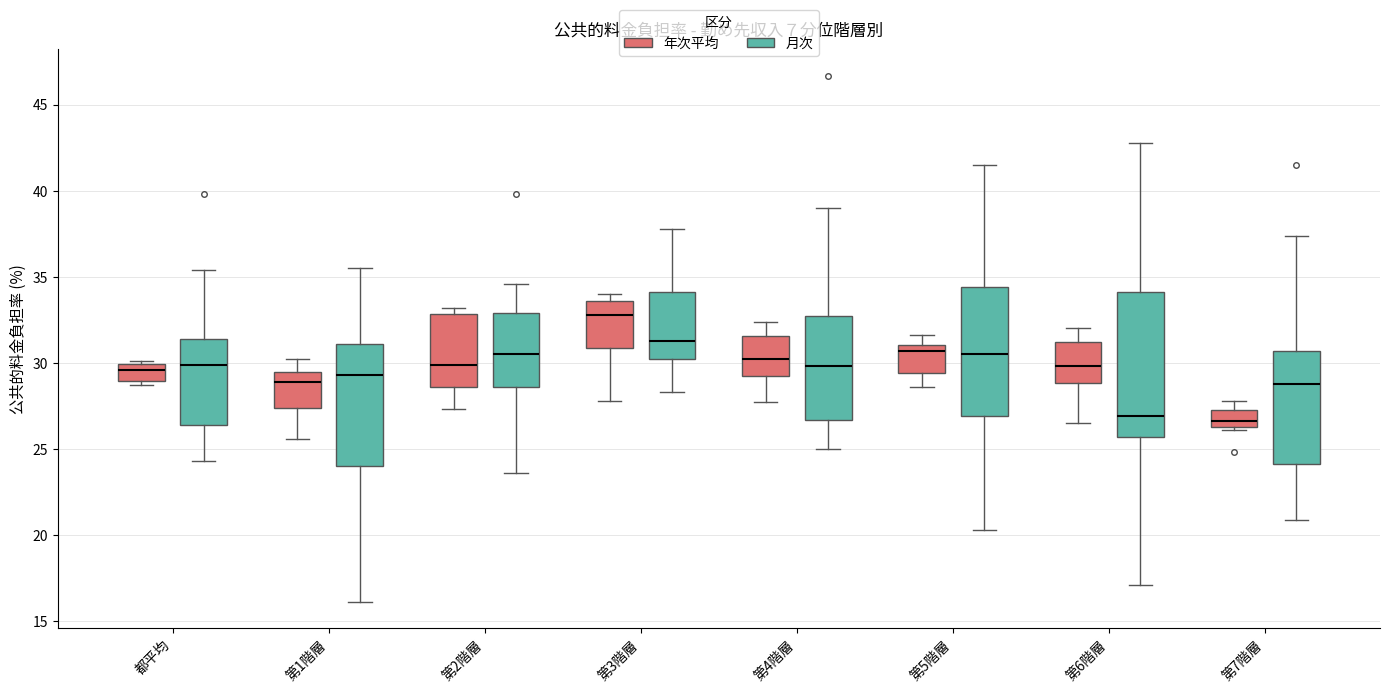

Where does the lower whisker of the box for 第5階層 (月次) end on the y-axis? The values are not printed on the chart, so give them approximately, as read against the axis.

20.5